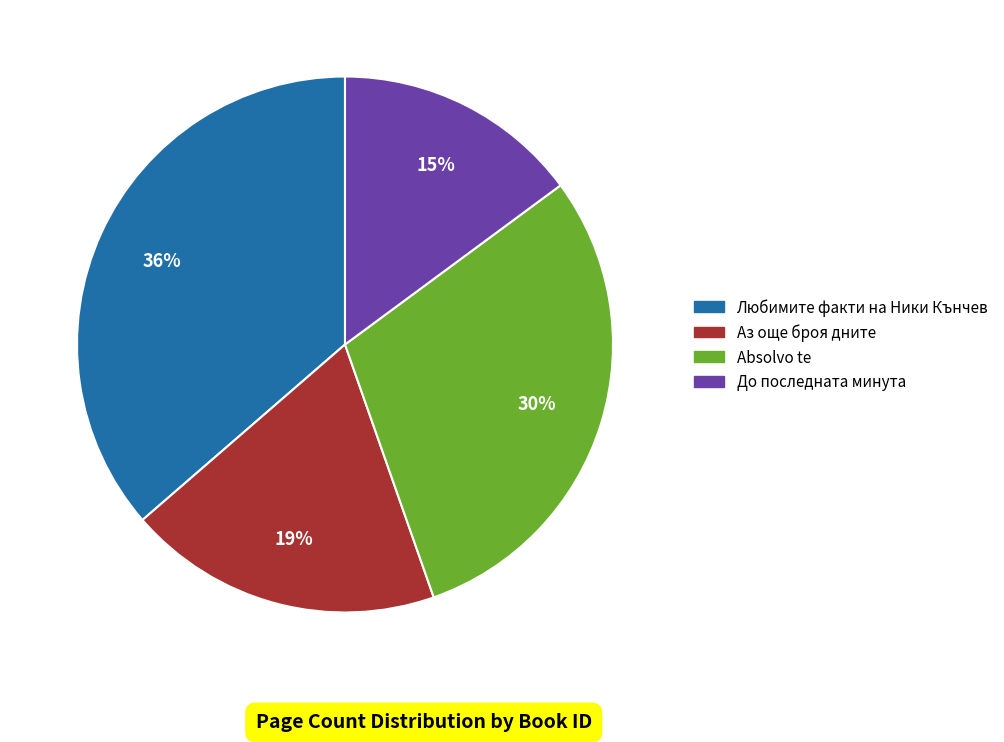

How many segments does this pie chart have?

4